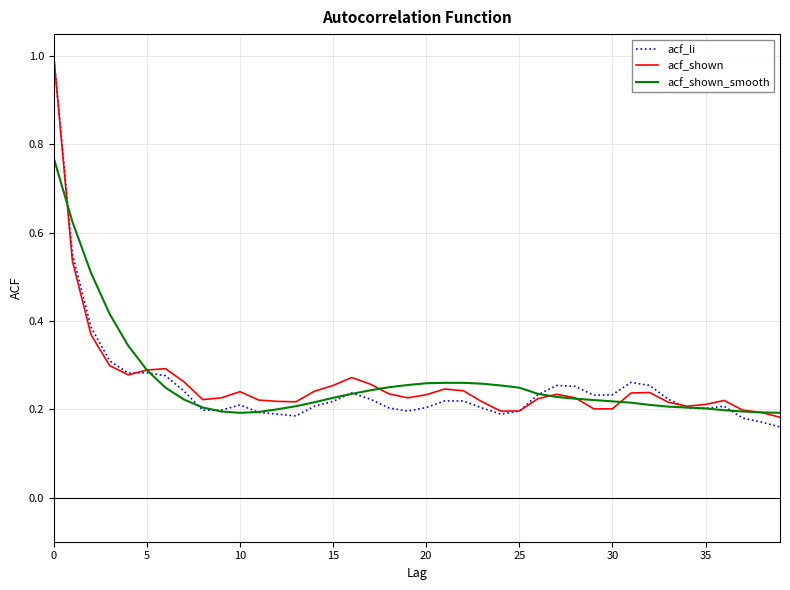

Which series has the widest spread of values?

acf_li